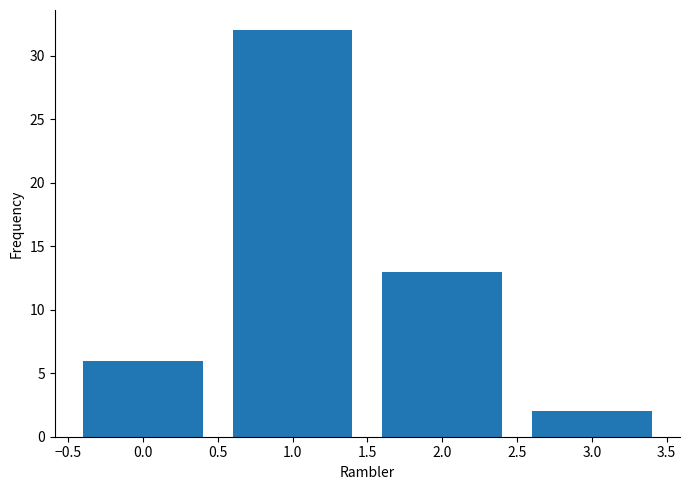

Which range on the x-axis has the tallest bar?

0.5 to 1.5